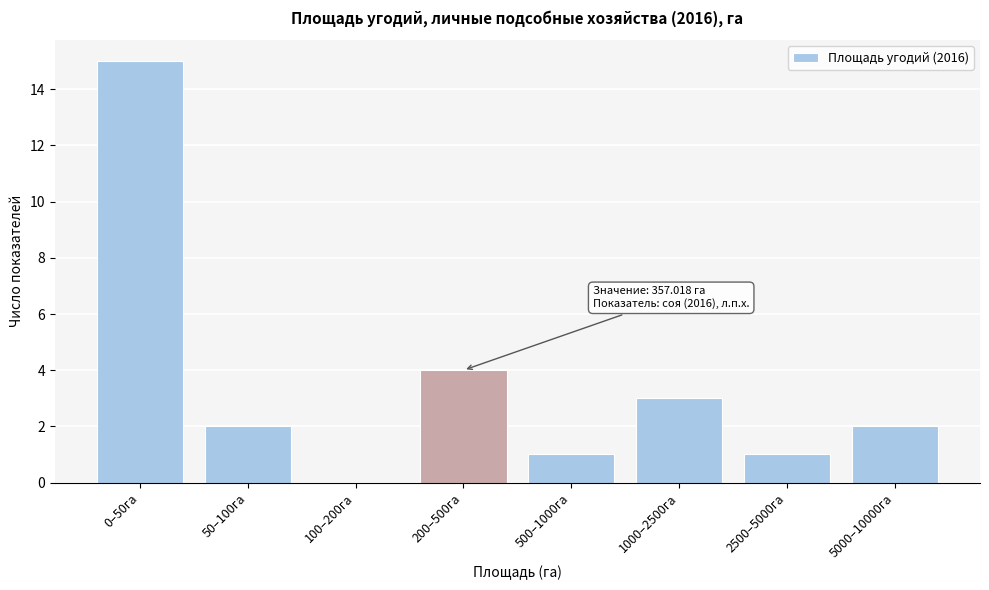

Reading left to right, list all the values displayed in this chart.

0–50га=15	50–100га=2	100–200га=0	200–500га=4	500–1000га=1	1000–2500га=3	2500–5000га=1	5000–10000га=2